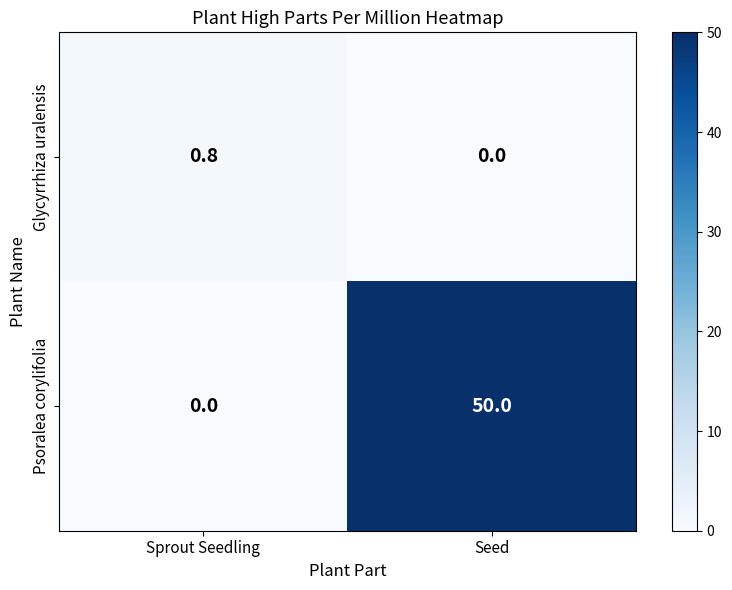

What is the average value of the Psoralea corylifolia series?

25.0